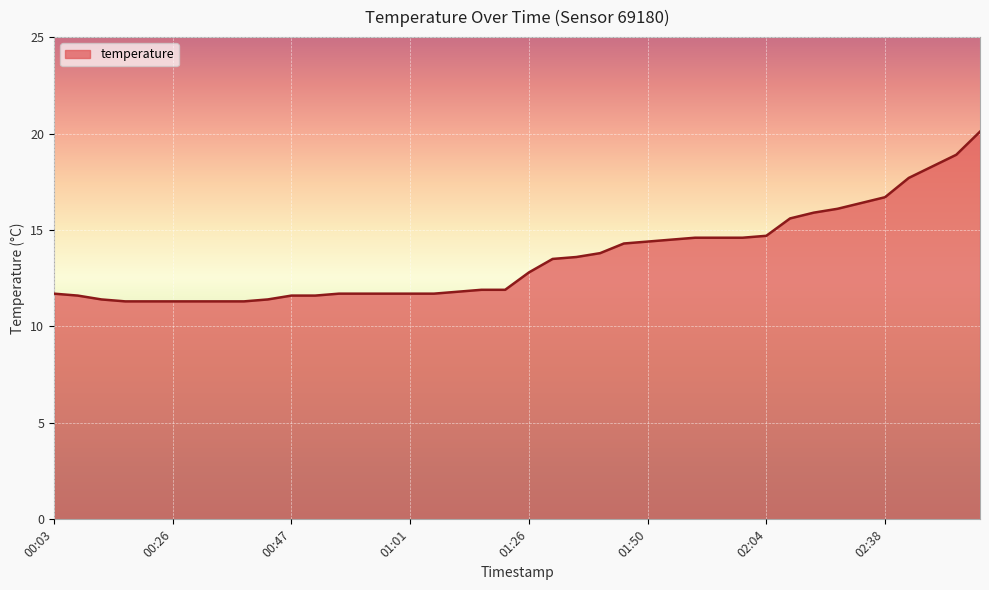

What is the difference between the maximum and minimum values?

8.8